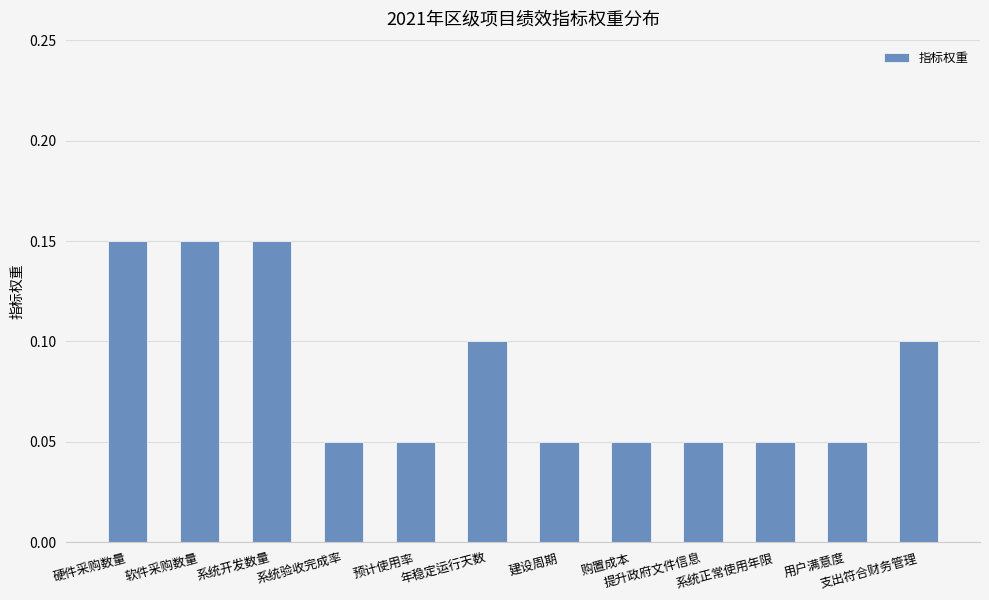

What position from the left is 预计使用率?

5